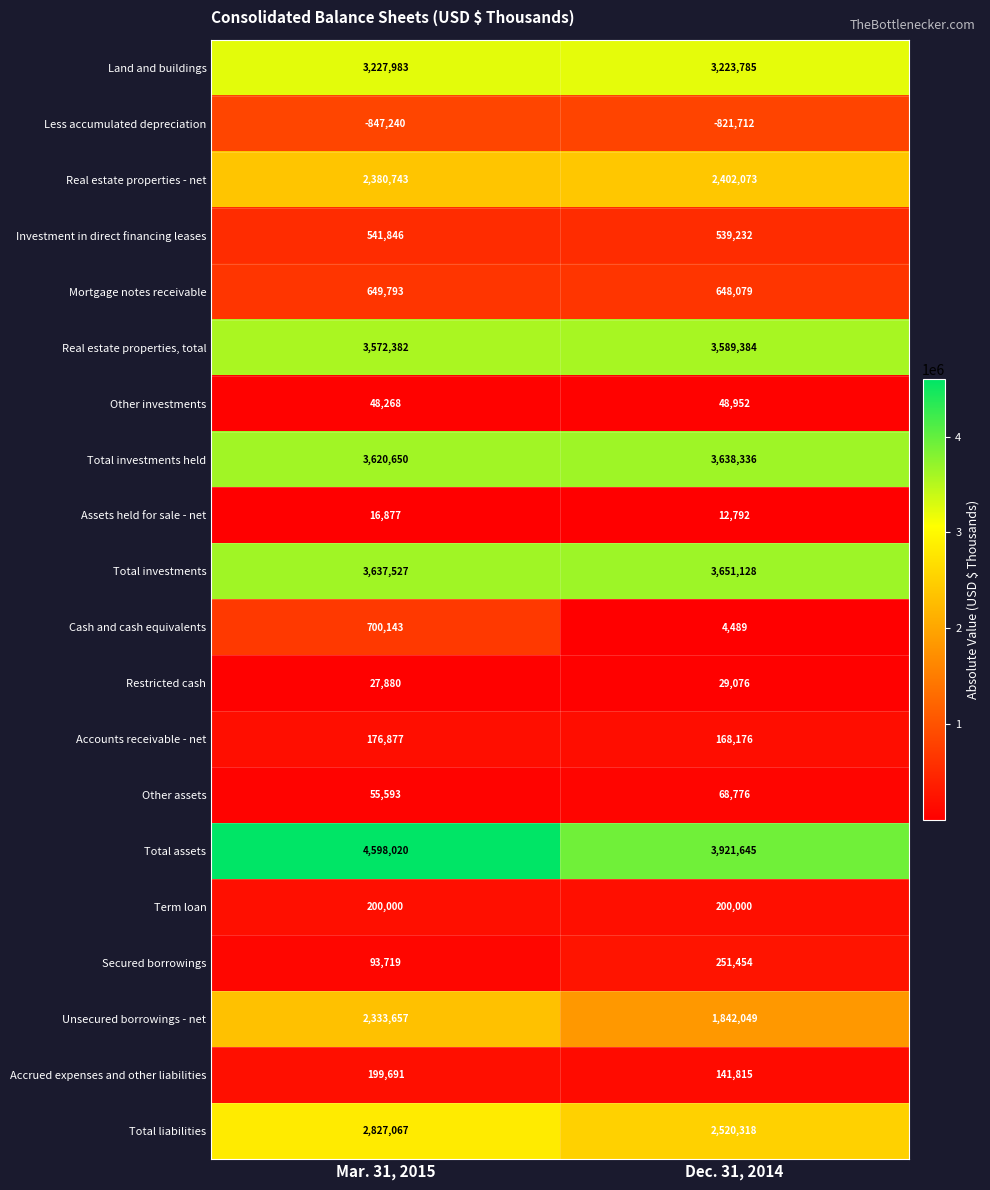

At which label does Real estate properties - net reach its peak?

Dec. 31, 2014